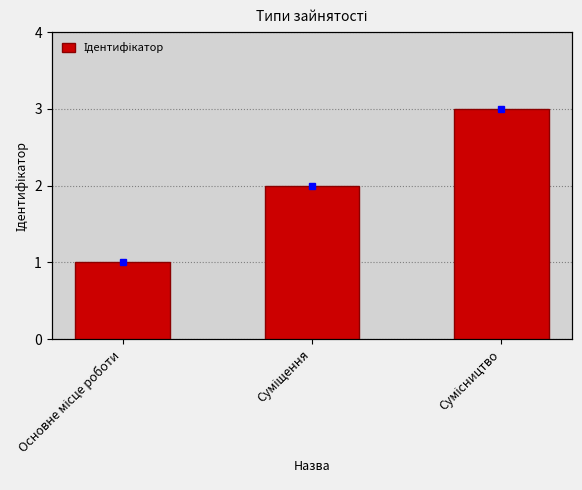

Does the chart contain any negative values?

No